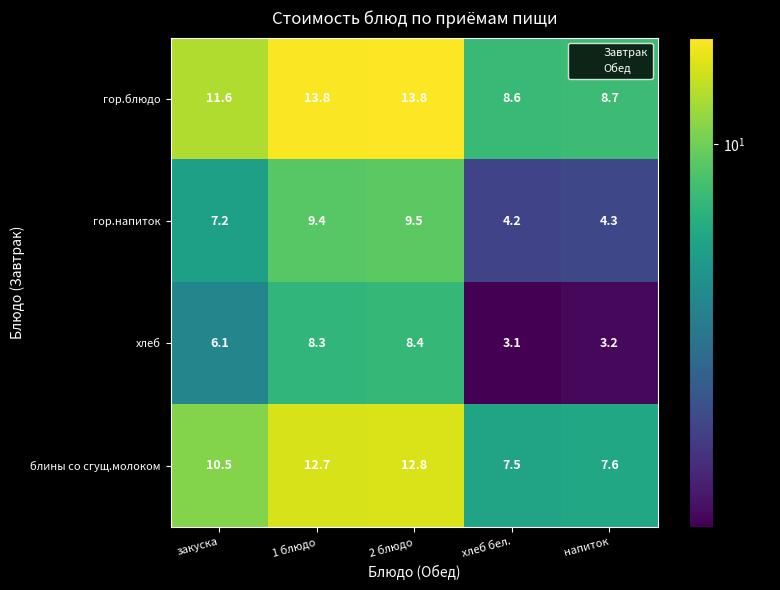

List the series in order of their peak value, highest first.

гор.блюдо, блины со сгущ.молоком, гор.напиток, хлеб